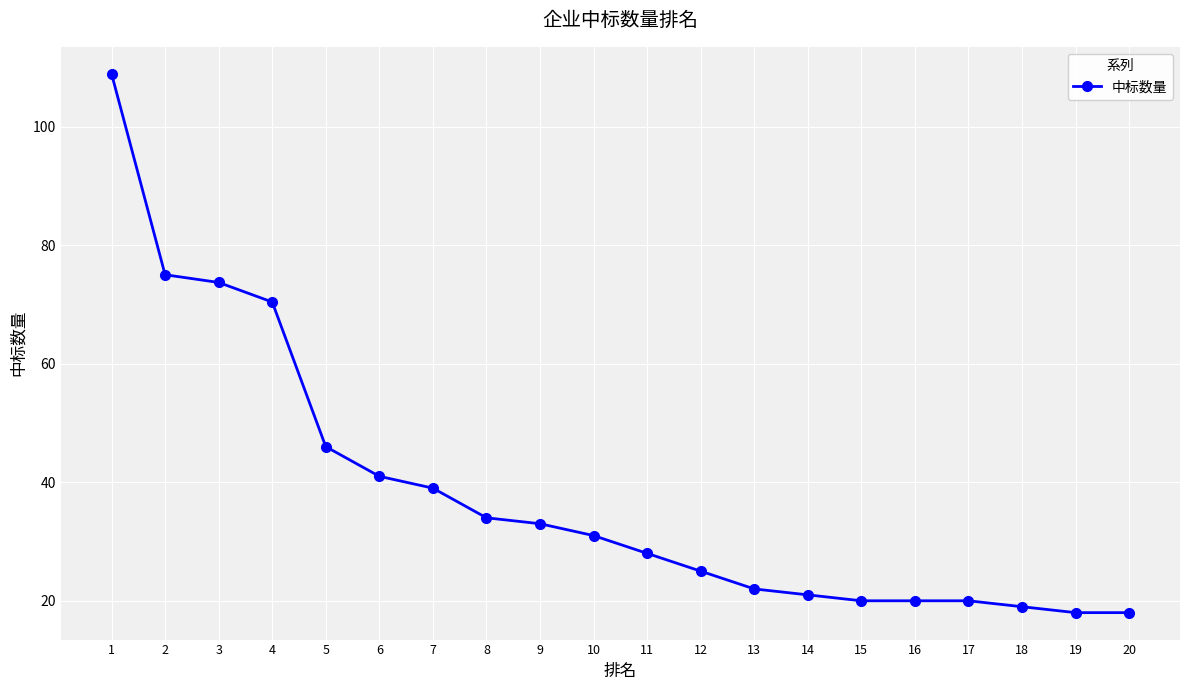

At which label does the data first exceed 31?

1